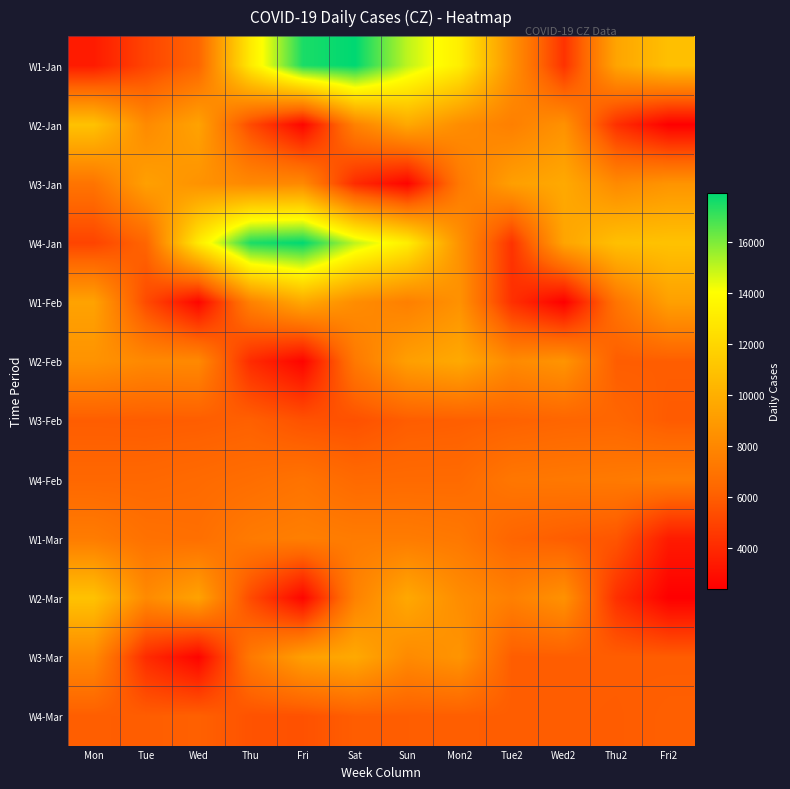

How many distinct data groups are displayed?

12